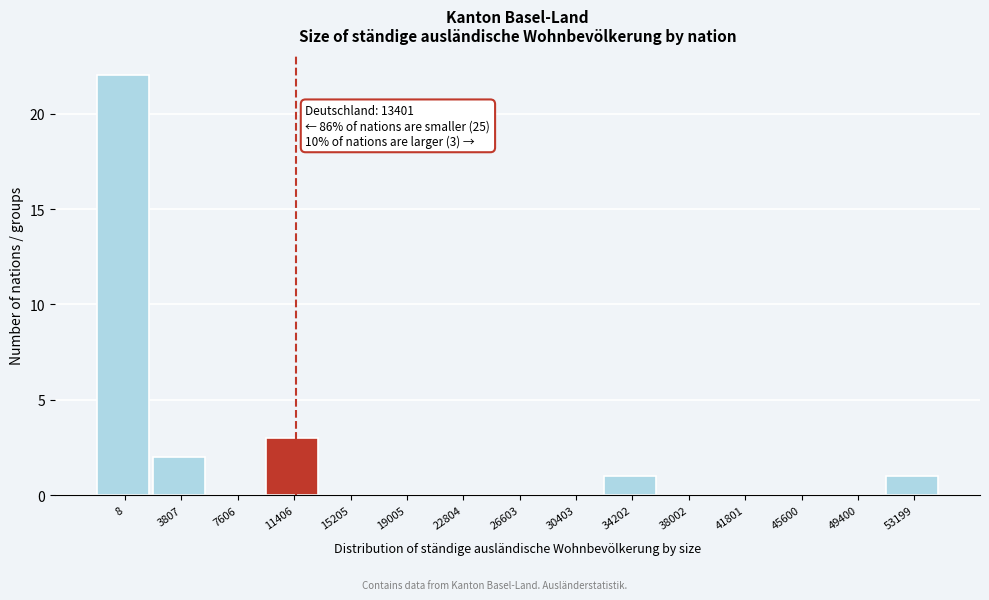

Reading left to right, list all the values displayed in this chart.

8=22	3807=2	7606=0	11406=3	15205=0	19005=0	22804=0	26603=0	30403=0	34202=1	38002=0	41801=0	45600=0	49400=0	53199=1